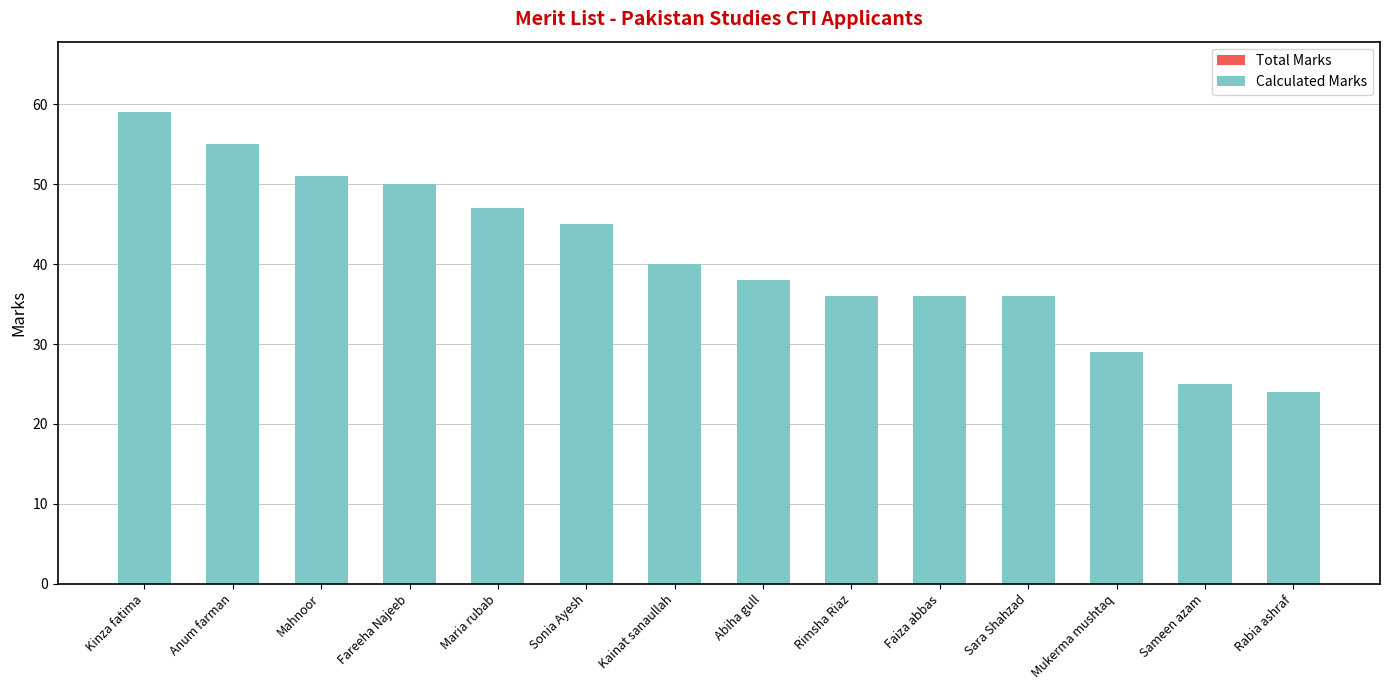

True or false: the data shows 45 at Sonia Ayesh.

True